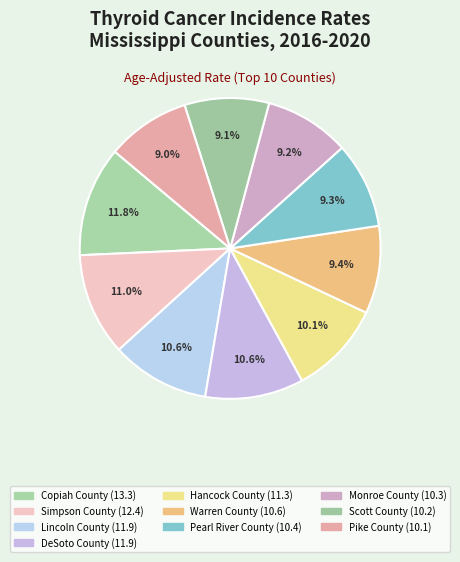

To the nearest percent, what is the difference between the Copiah County and Hancock County slice percentages?

2%